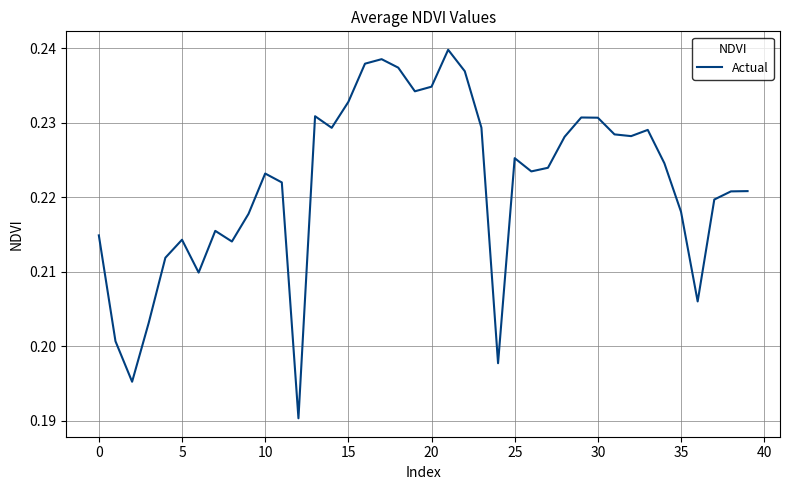

How many values are between 0 and 1?

40